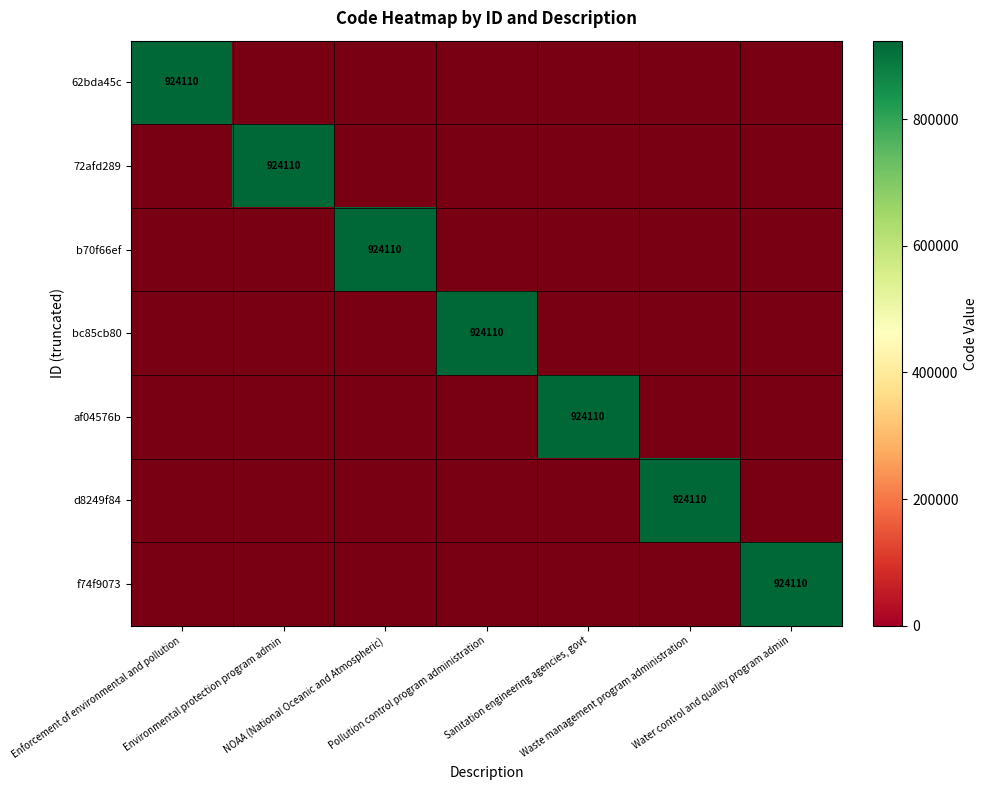

At which label does 72afd289 reach its minimum?

Enforcement of environmental and pollution